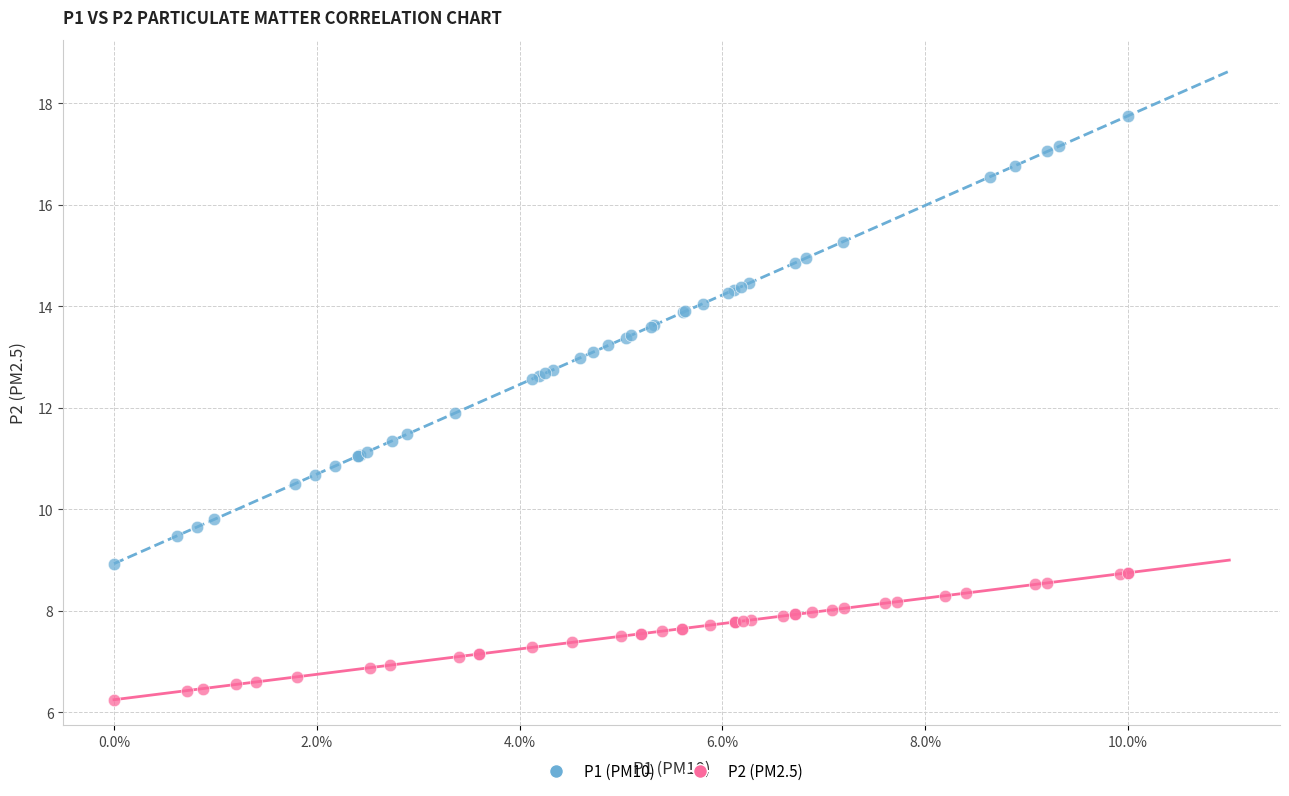

Which series contains the highest Y value?

P1 (PM10)